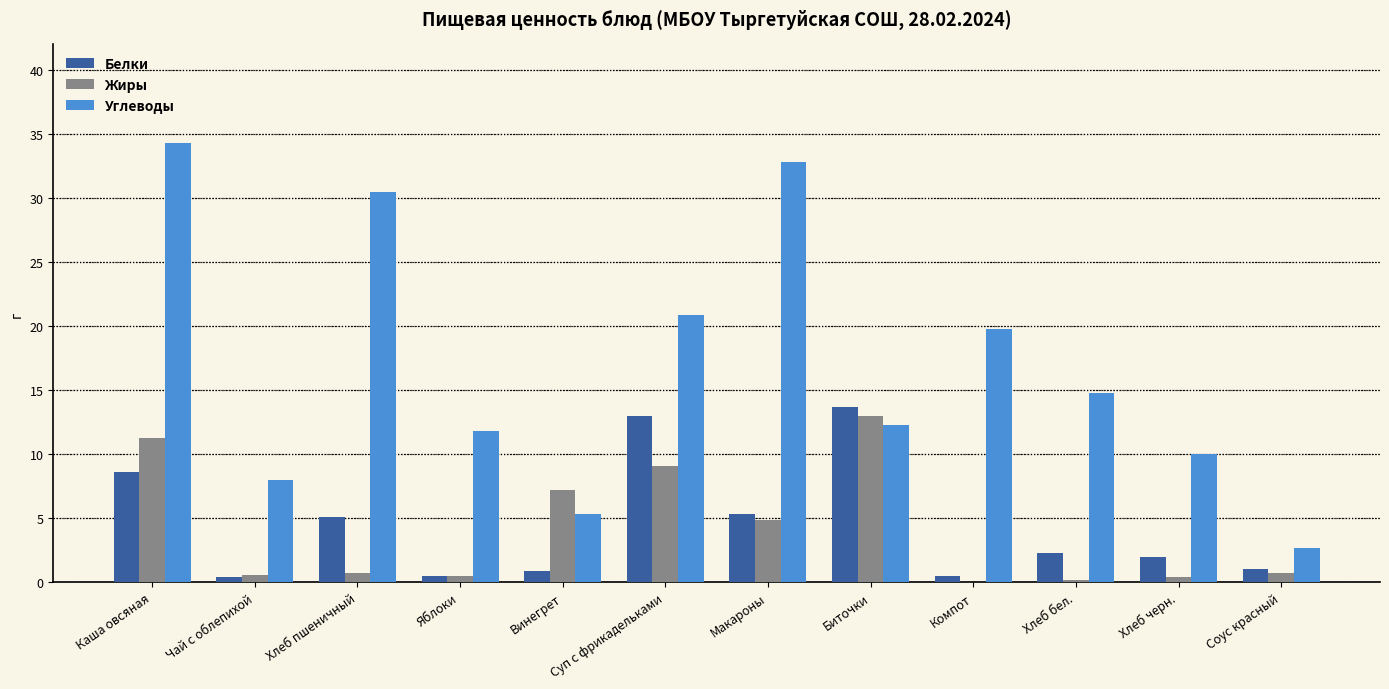

Which label corresponds to the largest value in the chart?

Каша овсяная